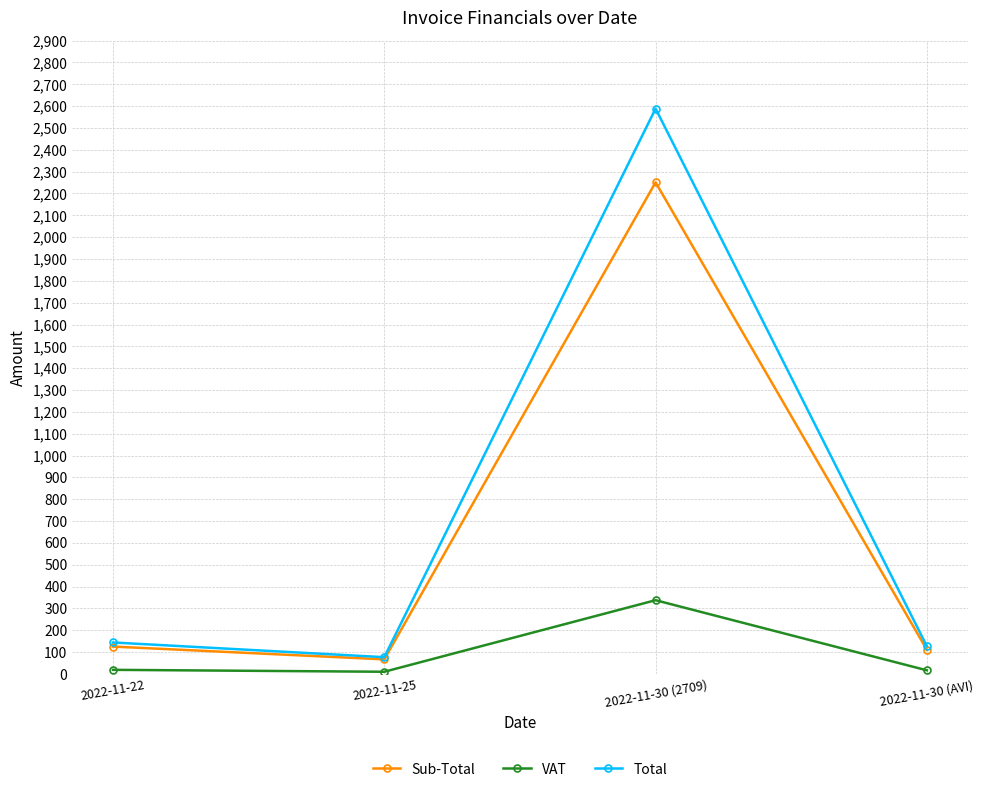

How many interior local valleys does the Total series have?

1